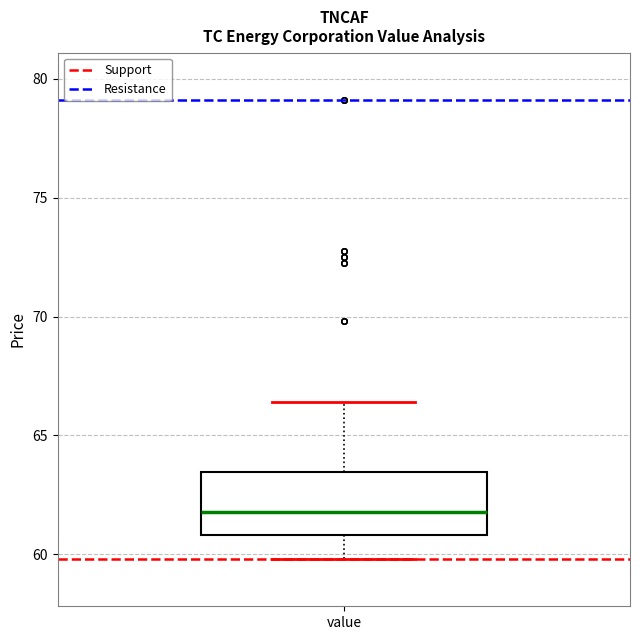

Where does the lower whisker of the box for value end on the y-axis? The values are not printed on the chart, so give them approximately, as read against the axis.

60.0